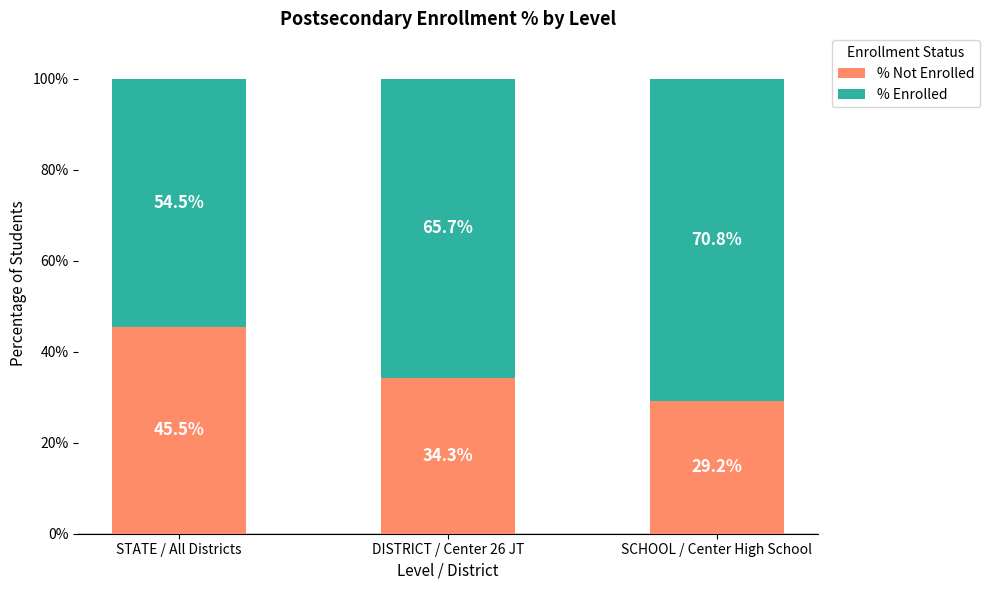

The % Not Enrolled series shows 45.5 at STATE / All Districts. True or false?

True